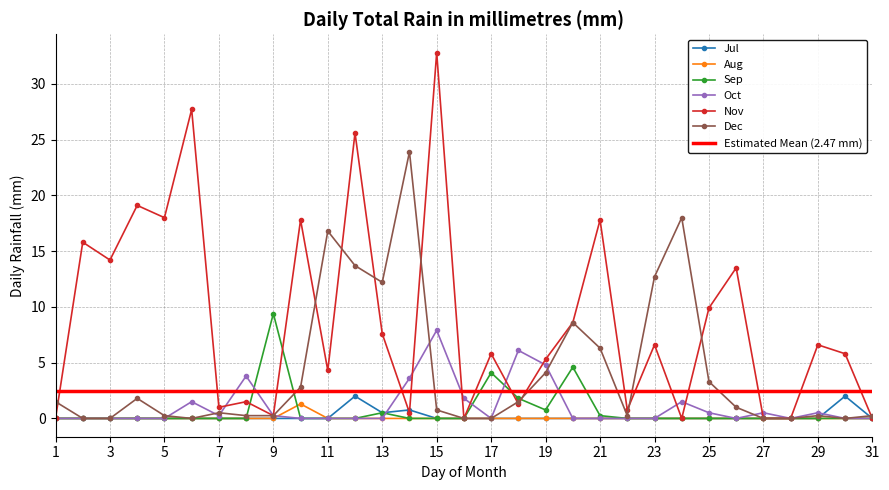

Is it true that Oct equals 0.5 at 27?

True